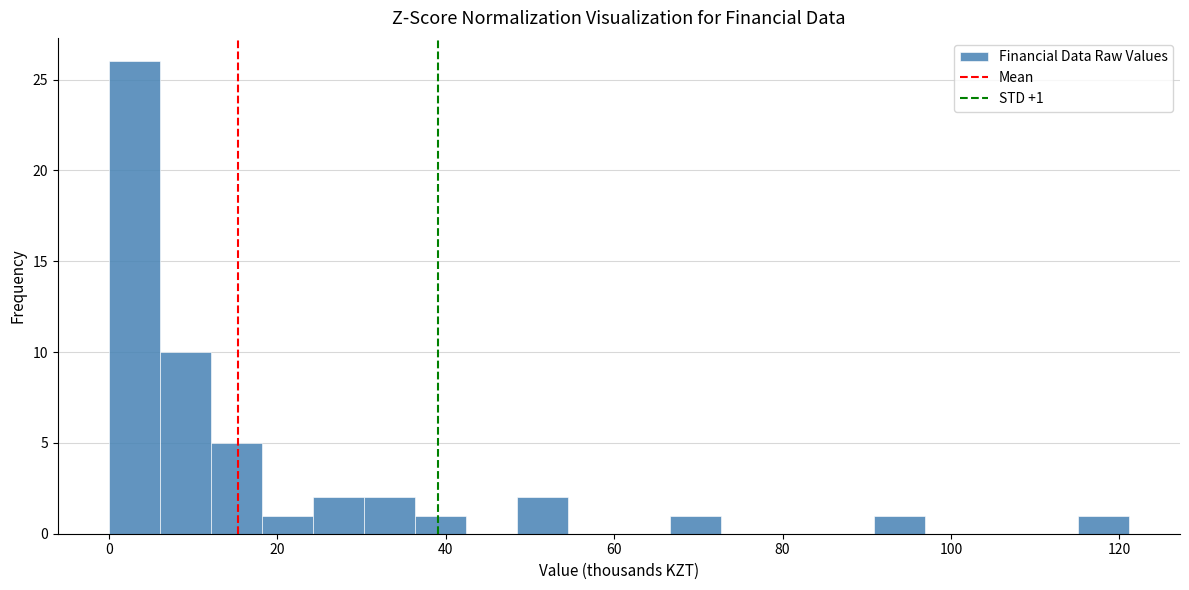

Around what value on the x-axis is the tallest bar? Give the approximate position of its centre, as read against the axis.

4